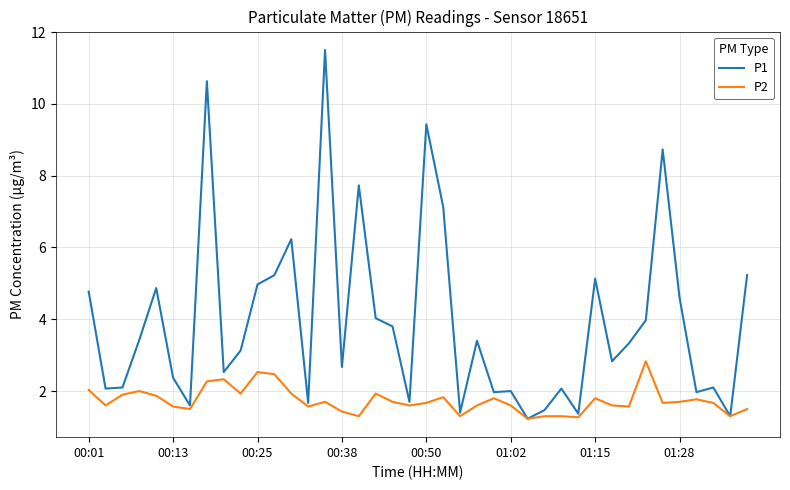

What is the difference between the second highest and second lowest values in the P2 series?

1.3